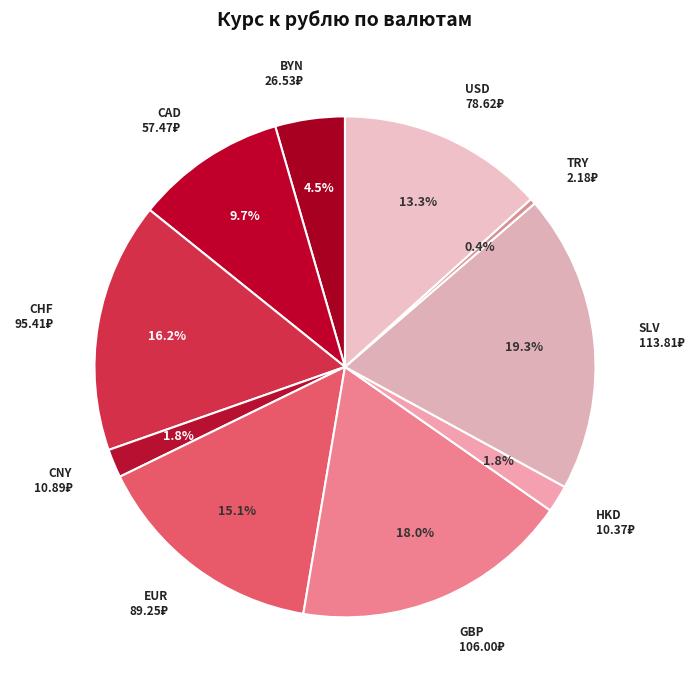

Count the number of slices in the pie.

10